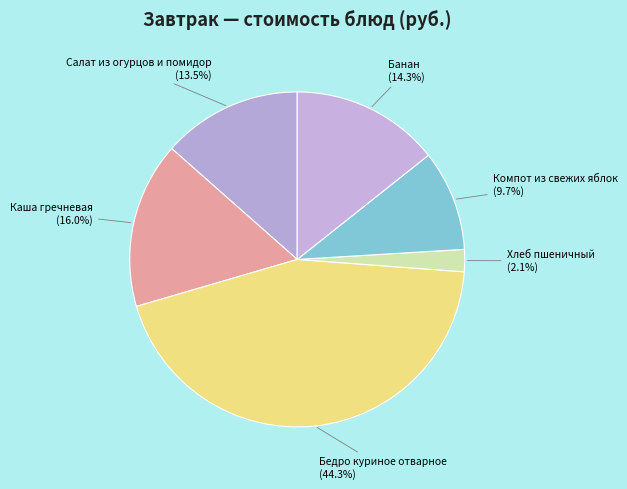

Count the number of slices in the pie.

6